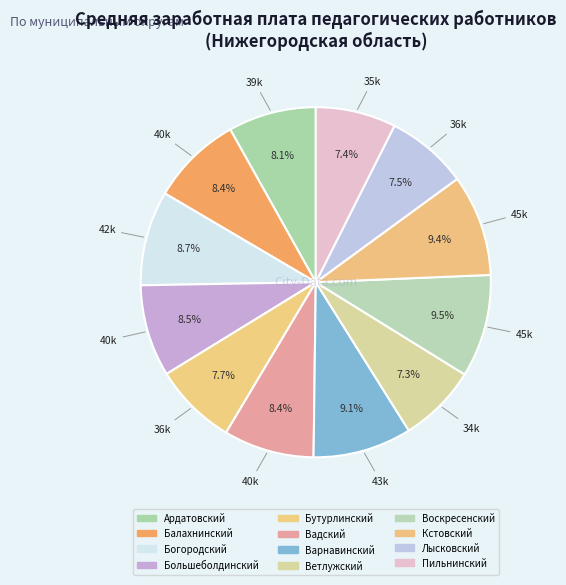

Count the number of slices in the pie.

12